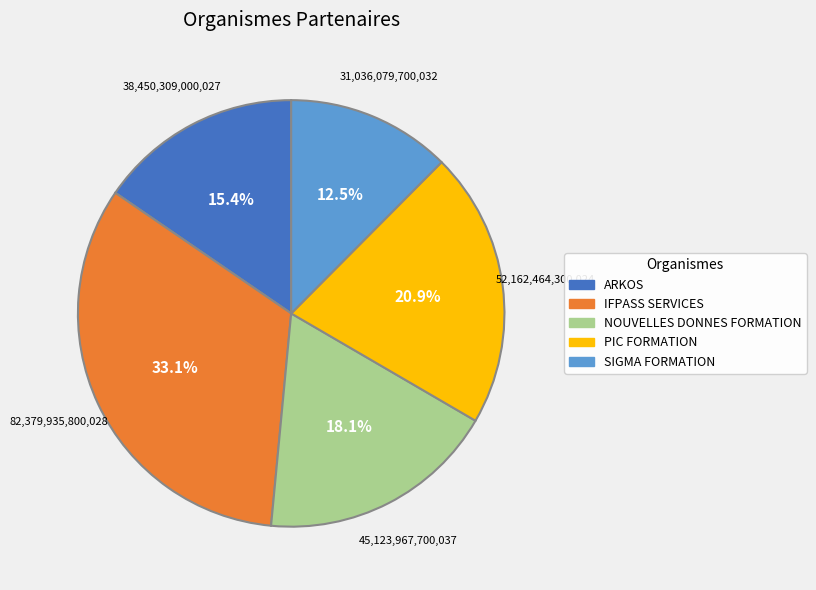

Which category has the biggest portion of the pie?

IFPASS SERVICES